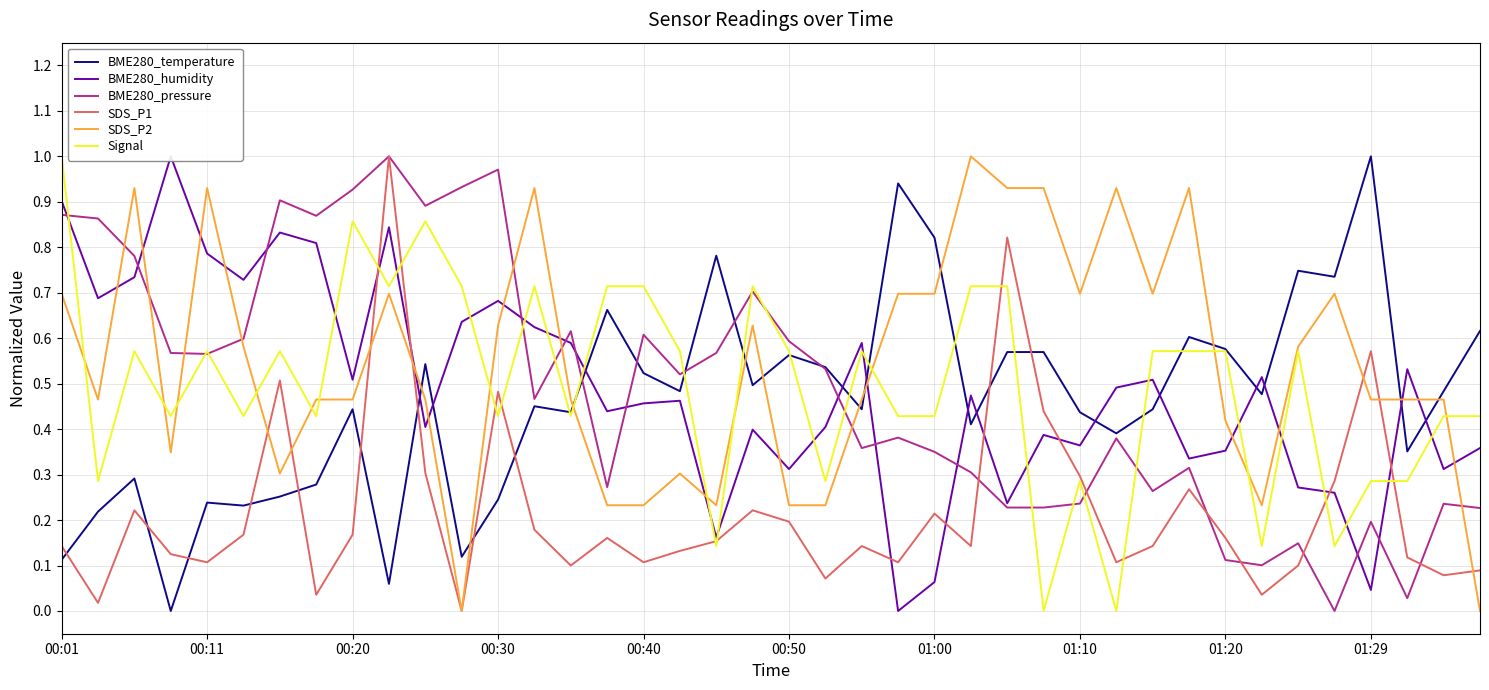

In BME280_temperature, how many points are lower than both neighbors (excluding endpoints)?

13